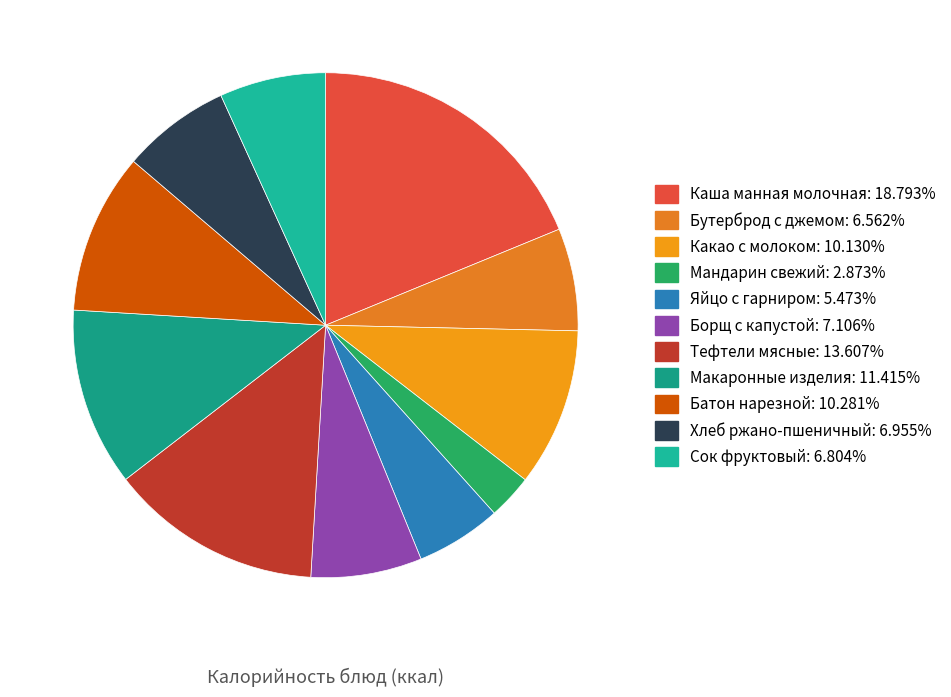

How many segments does this pie chart have?

11